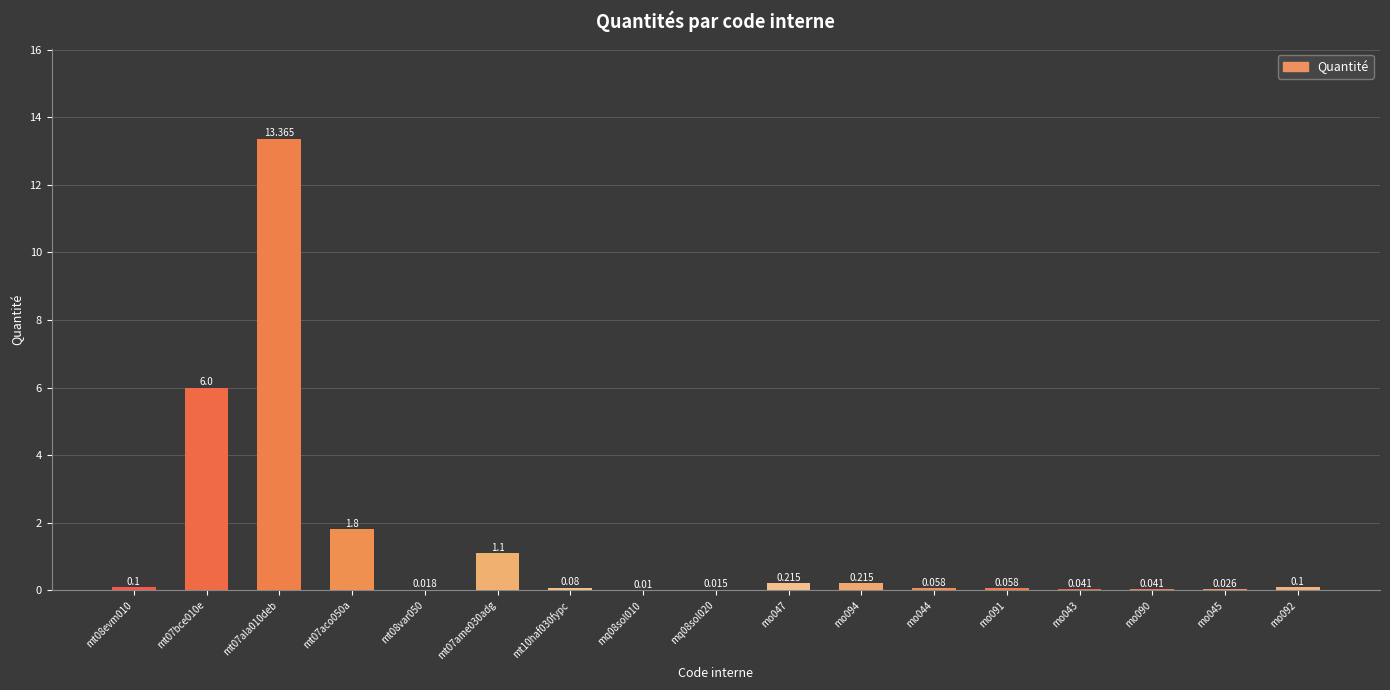

What is the difference between the values at mq08sol020 and mt07bce010e?

6.0